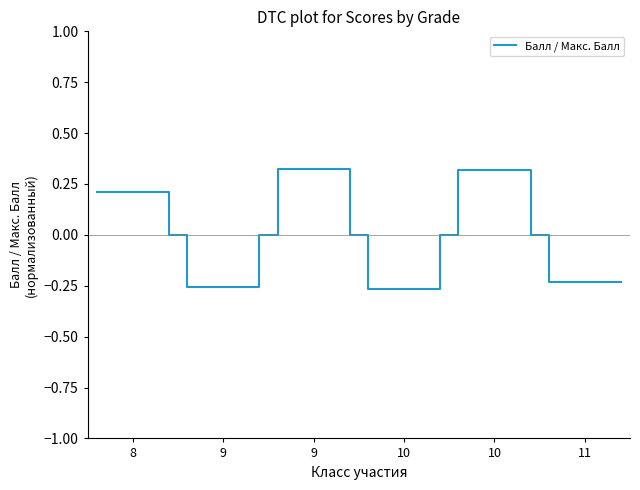

Reading right to left, transcribe all the data shown in this chart.

-0.2	-0.2	0.0	0.0	0.3	0.3	0.0	0.0	-0.3	-0.3	0.0	0.0	0.3	0.3	0.0	0.0	-0.3	-0.3	0.0	0.0	0.2	0.2